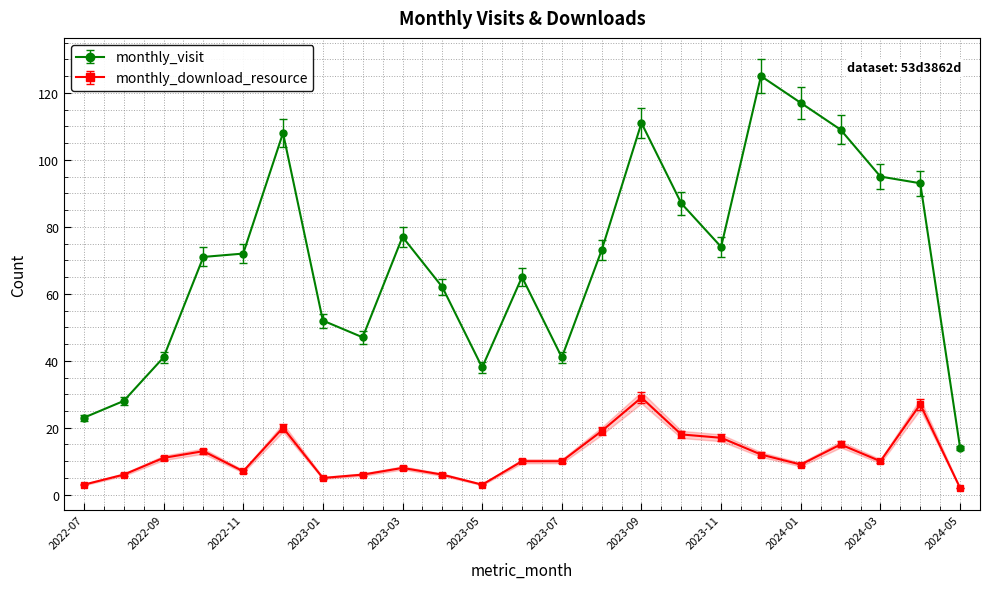

True or false: monthly_download_resource and monthly_visit intersect in this chart.

False